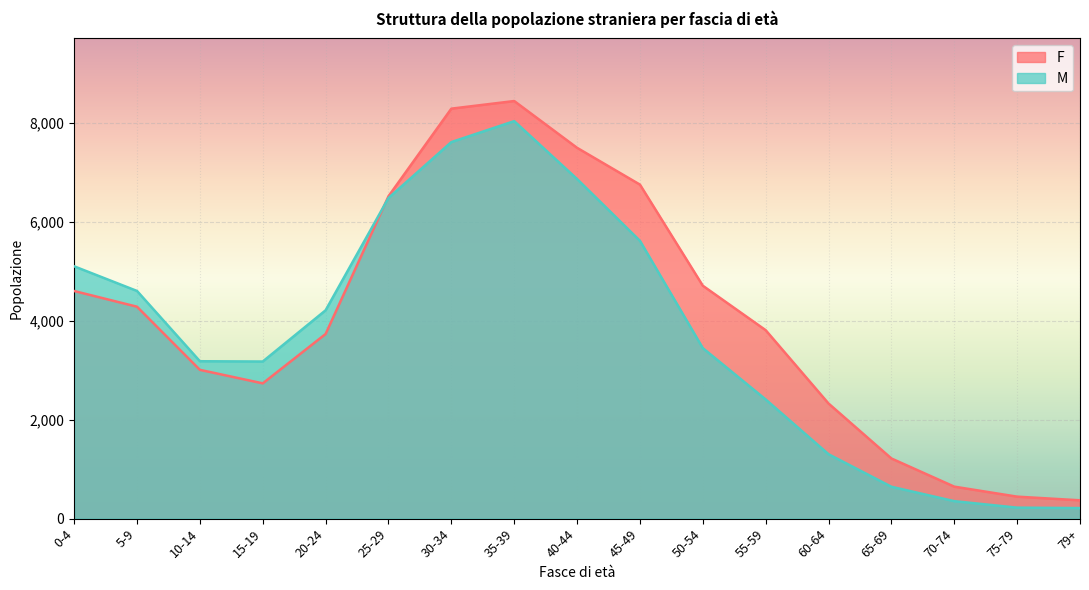

Reading left to right, what are all the values shown in this chart?

F: 0-4=4597	5-9=4280	10-14=3005	15-19=2732	20-24=3729	25-29=6511	30-34=8280	35-39=8434	40-44=7489	45-49=6746	50-54=4704	55-59=3806	60-64=2325	65-69=1215	70-74=646	75-79=444	79+=370
M: 0-4=5096	5-9=4598	10-14=3179	15-19=3173	20-24=4208	25-29=6476	30-34=7605	35-39=8028	40-44=6859	45-49=5611	50-54=3444	55-59=2407	60-64=1301	65-69=644	70-74=353	75-79=222	79+=213